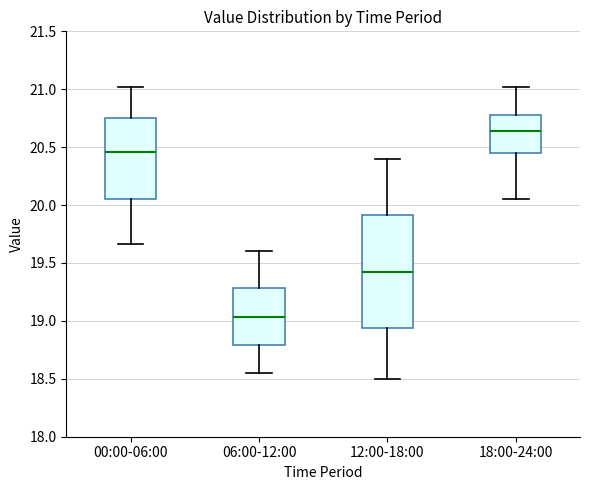

Reading left to right, read every box against the y-axis: the position of its median line, the range the box covers, and the ends of its whiskers. The values are not printed on the chart, so give them approximately, as read against the axis.

00:00-06:00: median 20.45, box 20.05 to 20.75, whiskers 19.65 to 21.00
06:00-12:00: median 19.05, box 18.80 to 19.30, whiskers 18.55 to 19.60
12:00-18:00: median 19.45, box 18.95 to 19.90, whiskers 18.50 to 20.40
18:00-24:00: median 20.65, box 20.45 to 20.80, whiskers 20.05 to 21.00